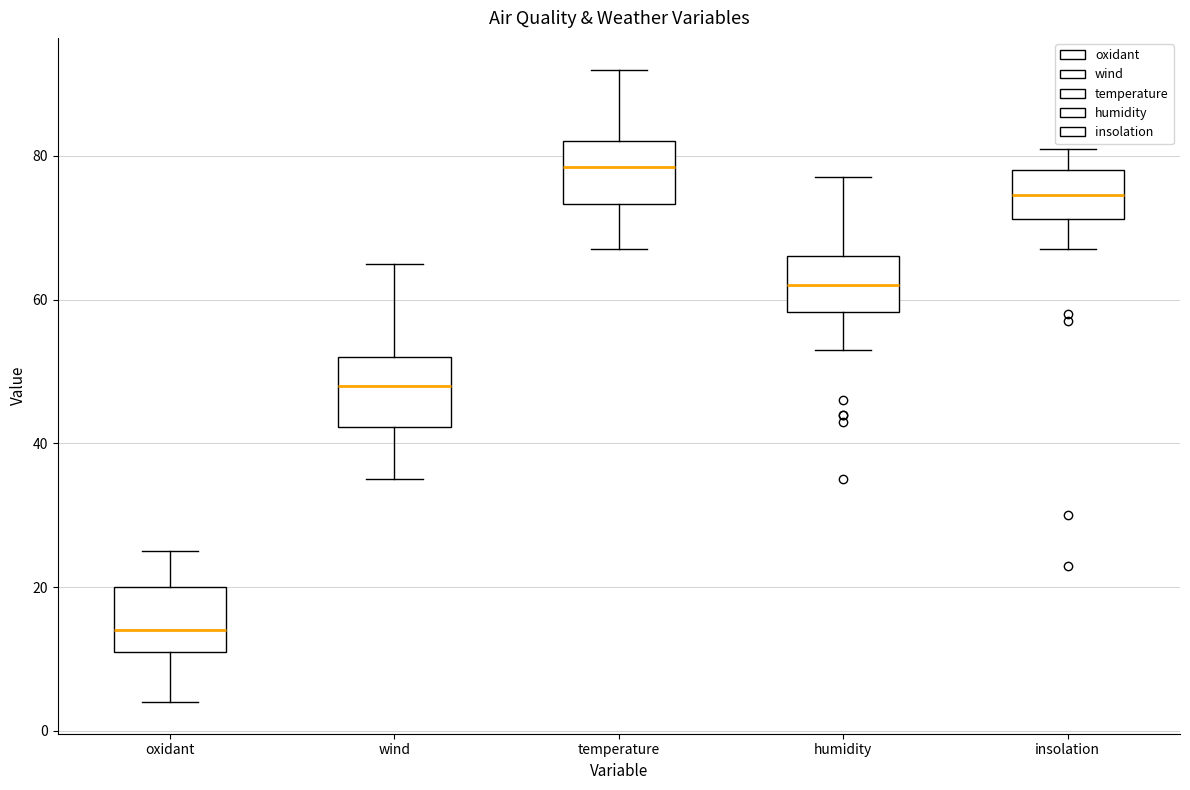

Reading left to right, read every box against the y-axis: the position of its median line, the range the box covers, and the ends of its whiskers. The values are not printed on the chart, so give them approximately, as read against the axis.

oxidant: median 14, box 12 to 20, whiskers 4 to 26
wind: median 48, box 42 to 52, whiskers 36 to 66
temperature: median 78, box 74 to 82, whiskers 68 to 92
humidity: median 62, box 58 to 66, whiskers 54 to 78
insolation: median 74, box 72 to 78, whiskers 68 to 82